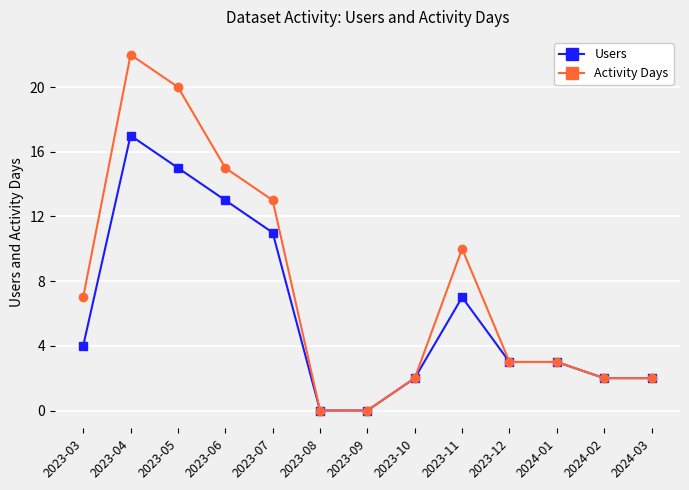

List the series in order of their peak value, lowest first.

Users, Activity Days